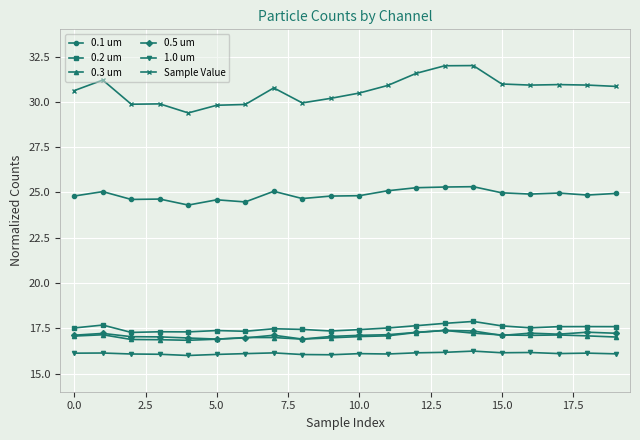

True or false: Sample Value has more than 1 points higher than both neighbors.

True